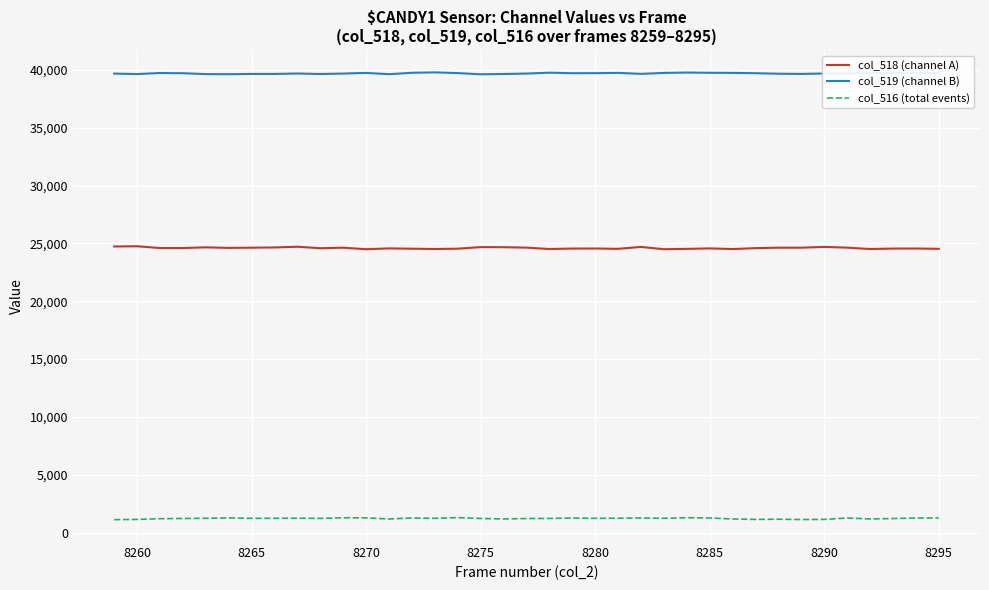

True or false: col_518 (channel A) and col_516 (total events) intersect in this chart.

False